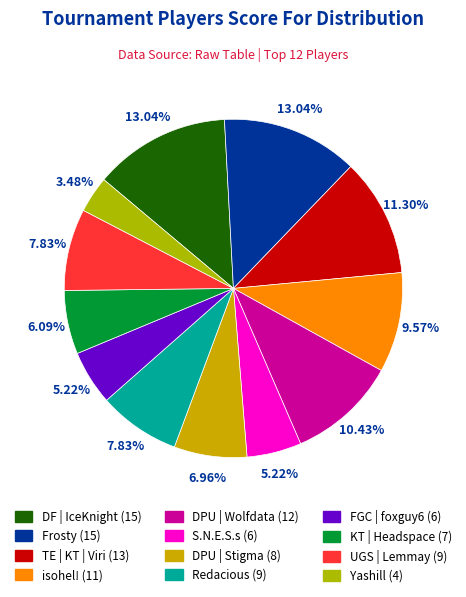

Does UGS | Lemmay represent more than half of the total?

No